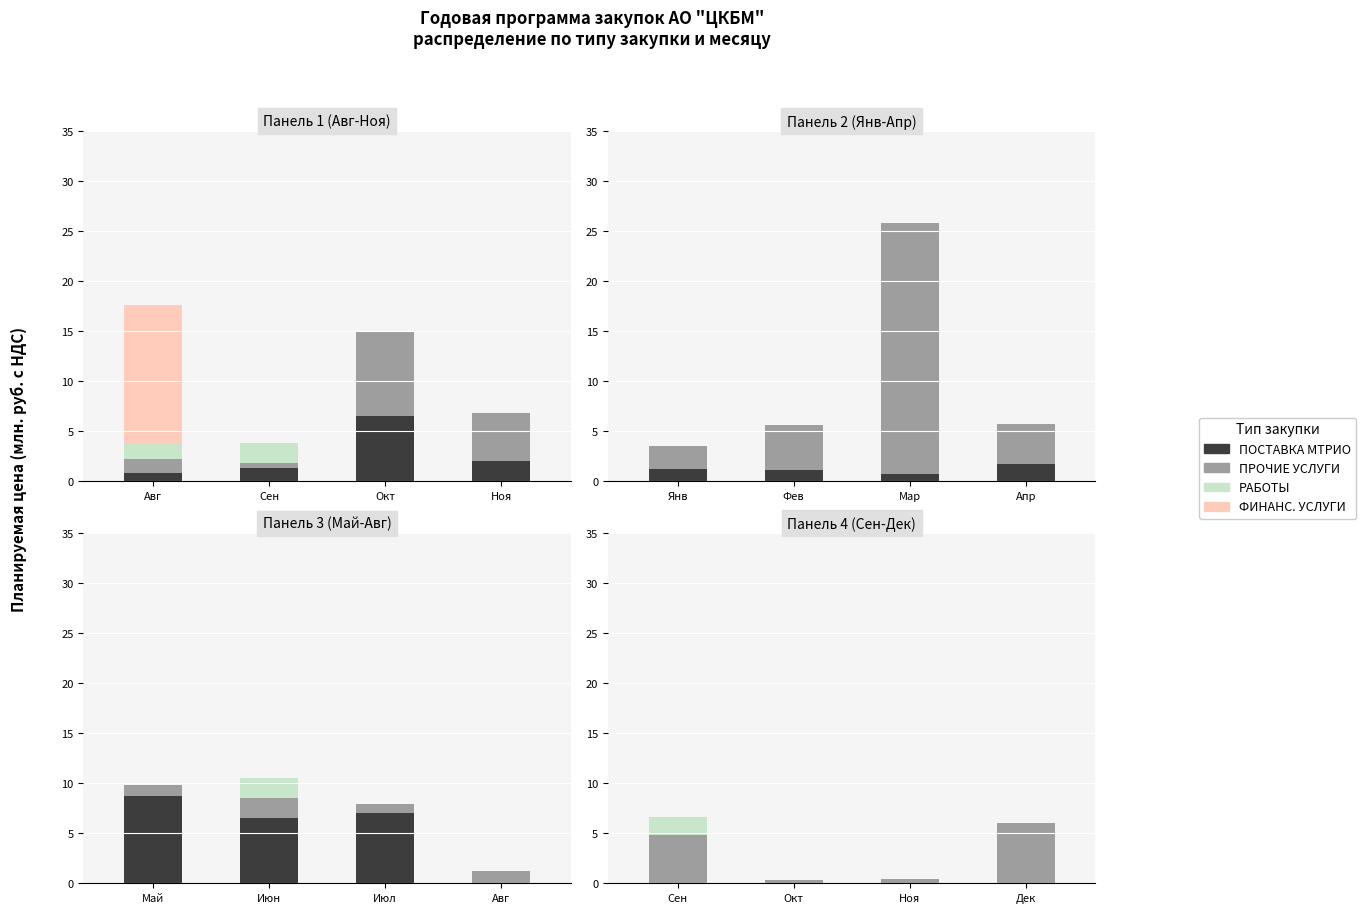

What position from the right is Сен?

4